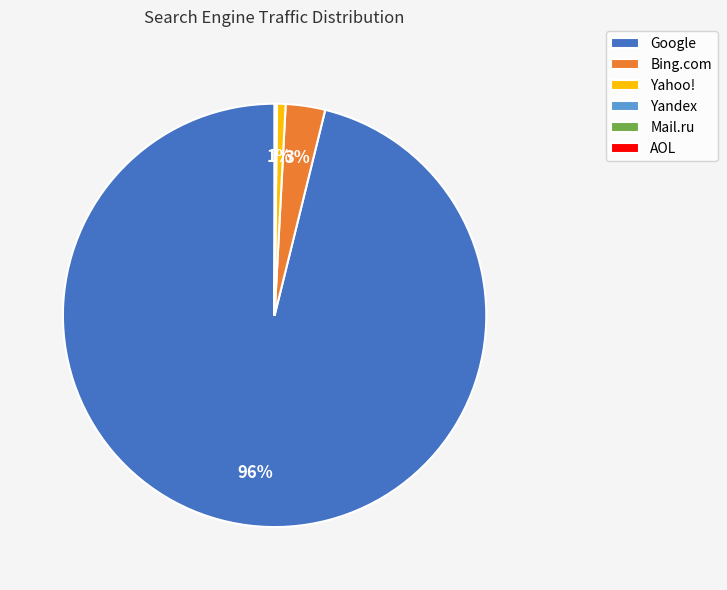

To the nearest percent, what is the difference between the largest and smallest slice percentages?

96%